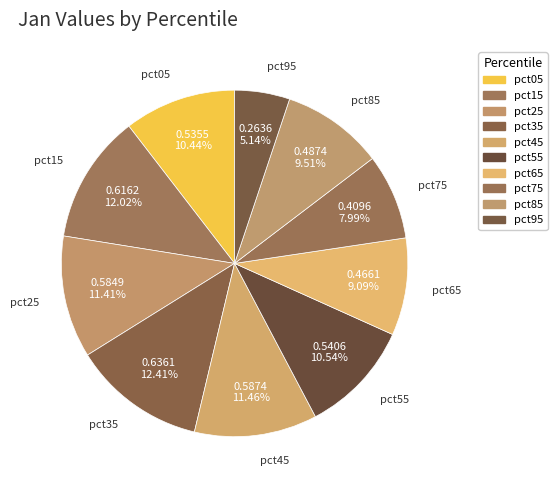

Is pct55 the majority of the pie?

No